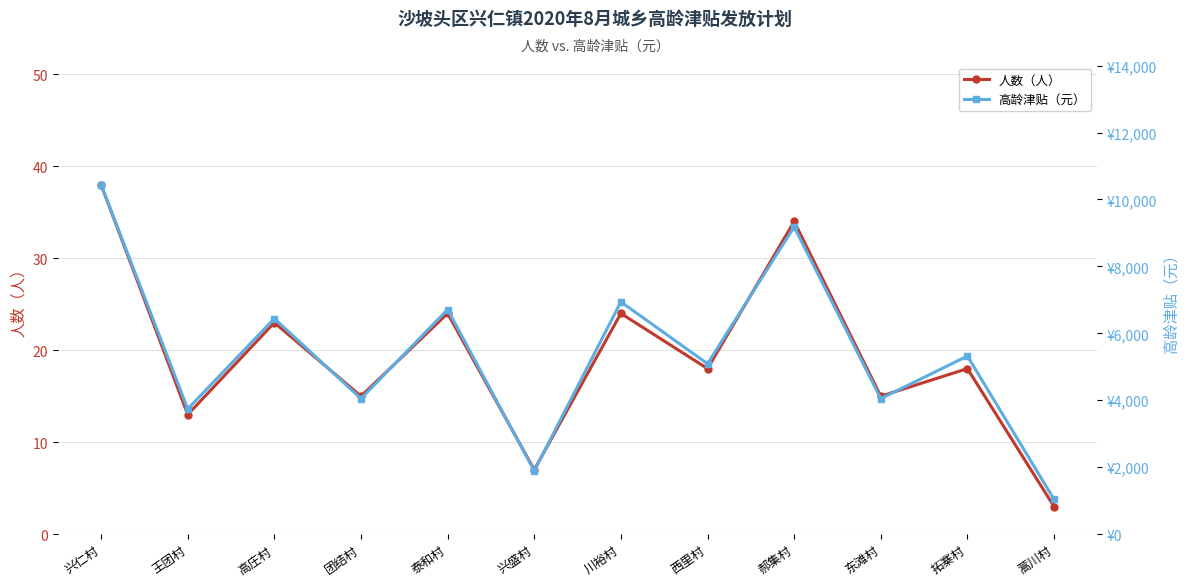

Reading left to right, list all the values displayed in this chart.

人数（人）: 兴仁村=38	王团村=13	高庄村=23	团结村=15	泰和村=24	兴盛村=7	川裕村=24	西里村=18	郝集村=34	东滩村=15	拓寨村=18	蒿川村=3
高龄津贴（元）: 兴仁村=10440	王团村=3740	高庄村=6440	团结村=4050	泰和村=6710	兴盛村=1890	川裕村=6940	西里村=5090	郝集村=9180	东滩村=4050	拓寨村=5320	蒿川村=1040